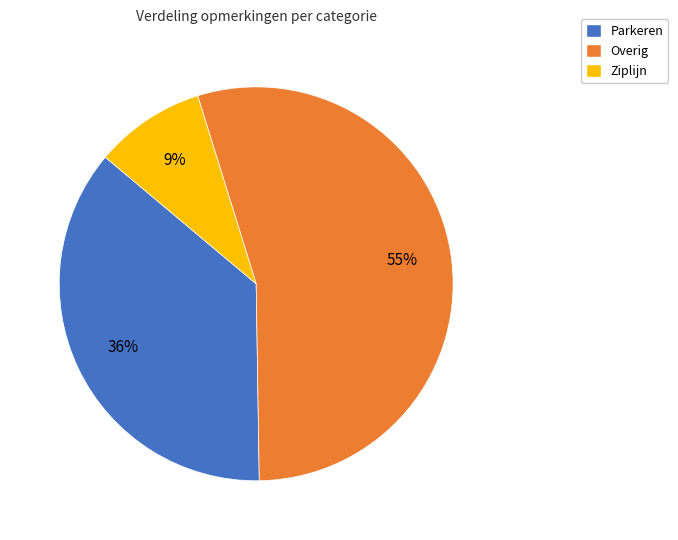

Which category has the biggest portion of the pie?

Overig